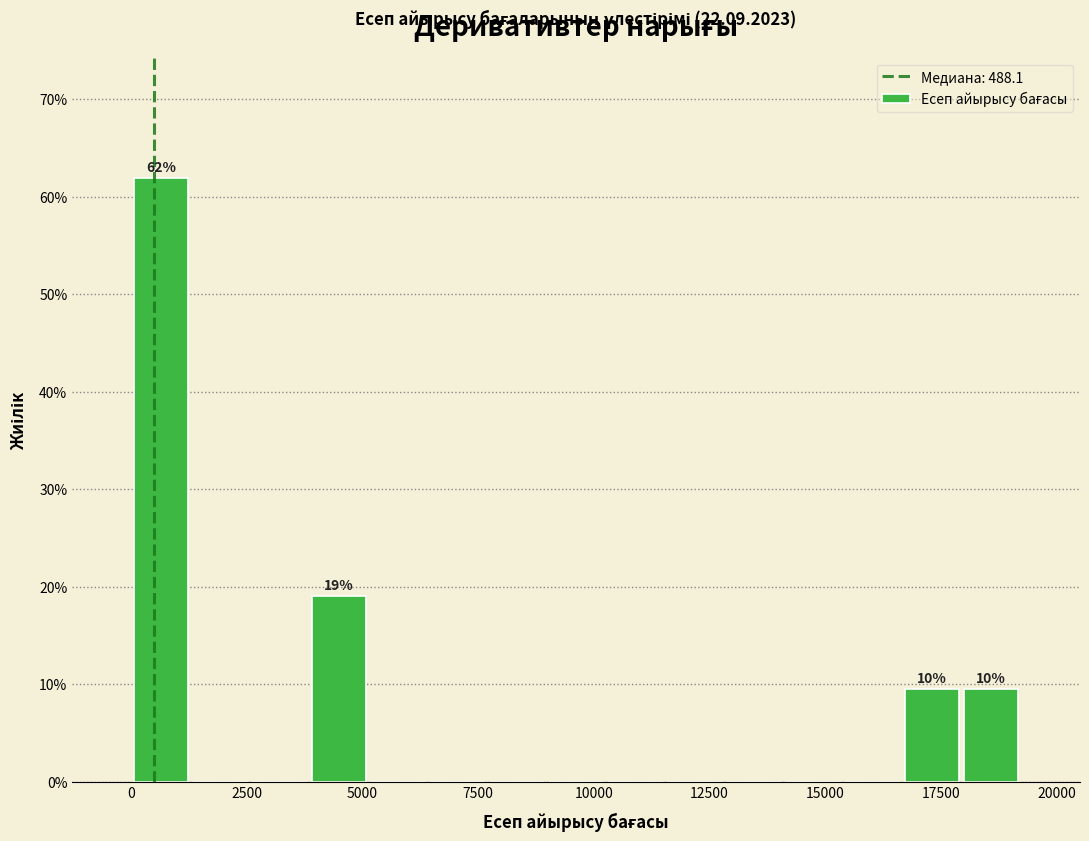

Around what value on the x-axis is the tallest bar? Give the approximate position of its centre, as read against the axis.

500